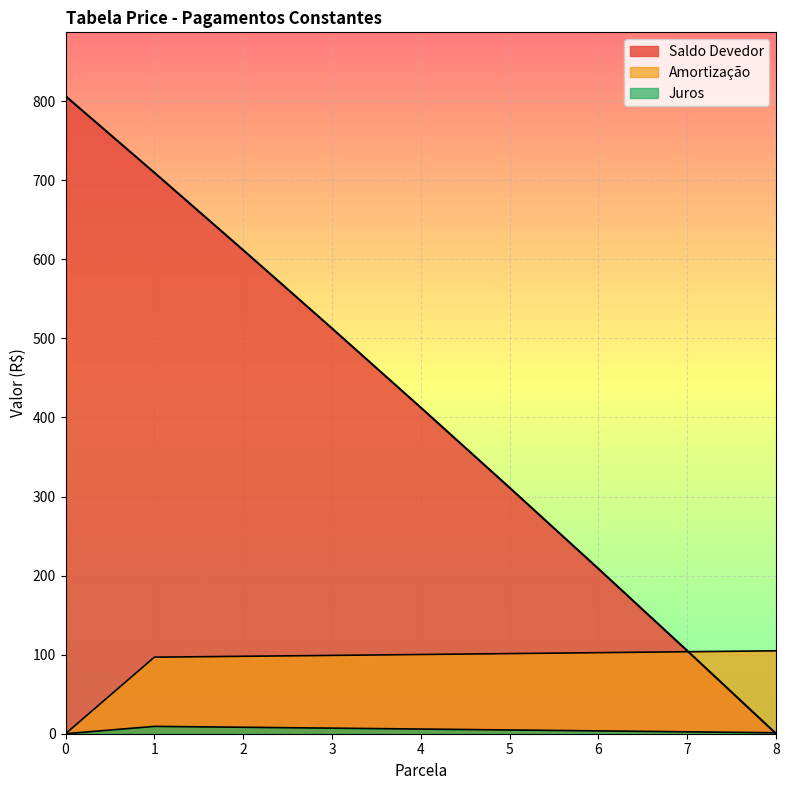

How many values in the Amortizacao series are below 100?

4